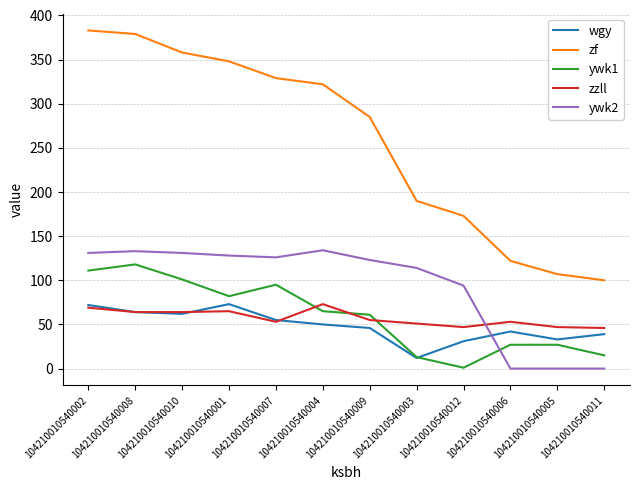

Between 104210010540009 and 104210010540005, which series saw the biggest shift?

zf